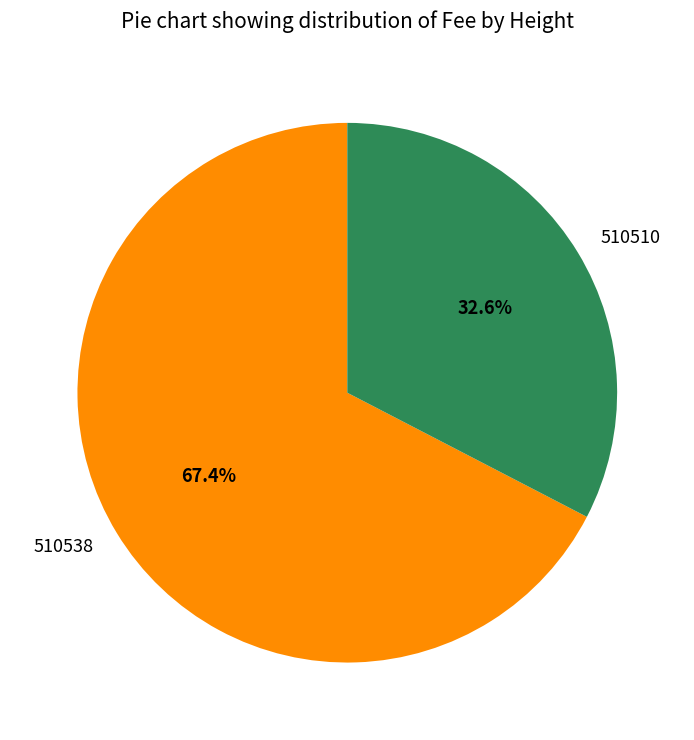

To the nearest percent, what is the difference between the largest and smallest slice percentages?

35%